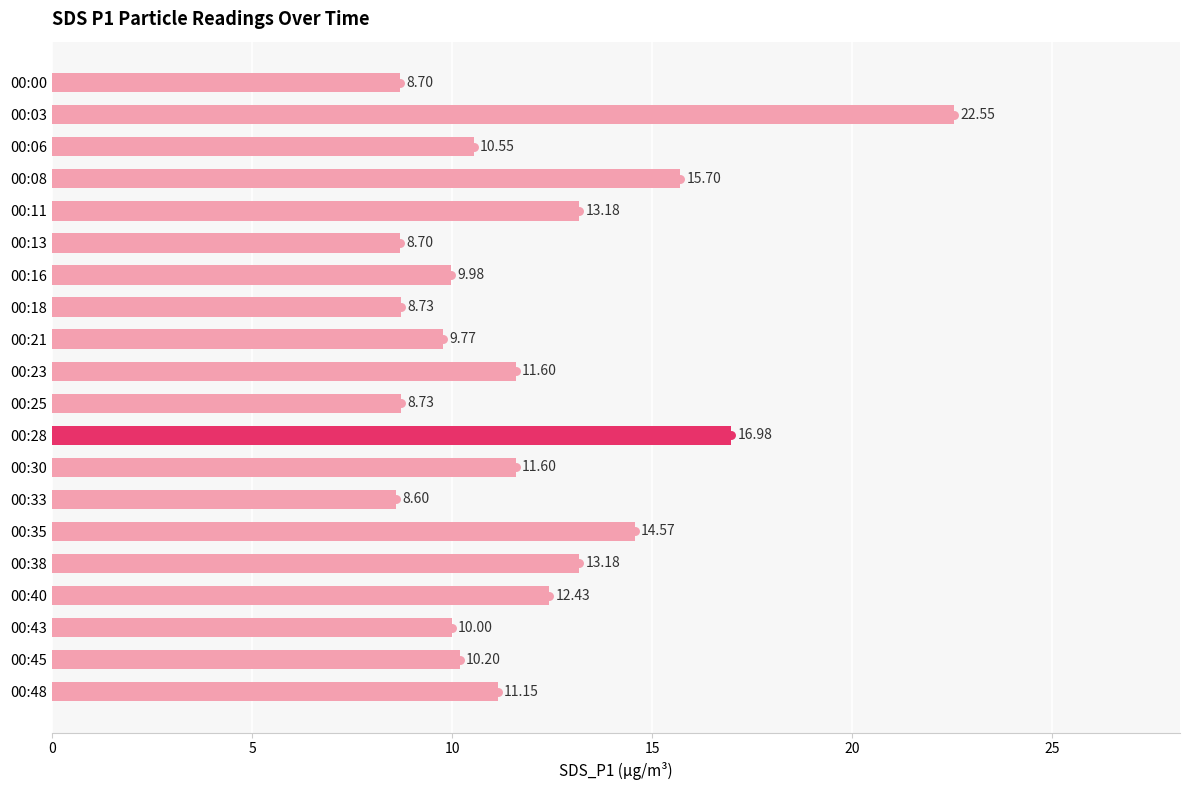

What is the difference between the values at 00:03 and 00:38?

9.4